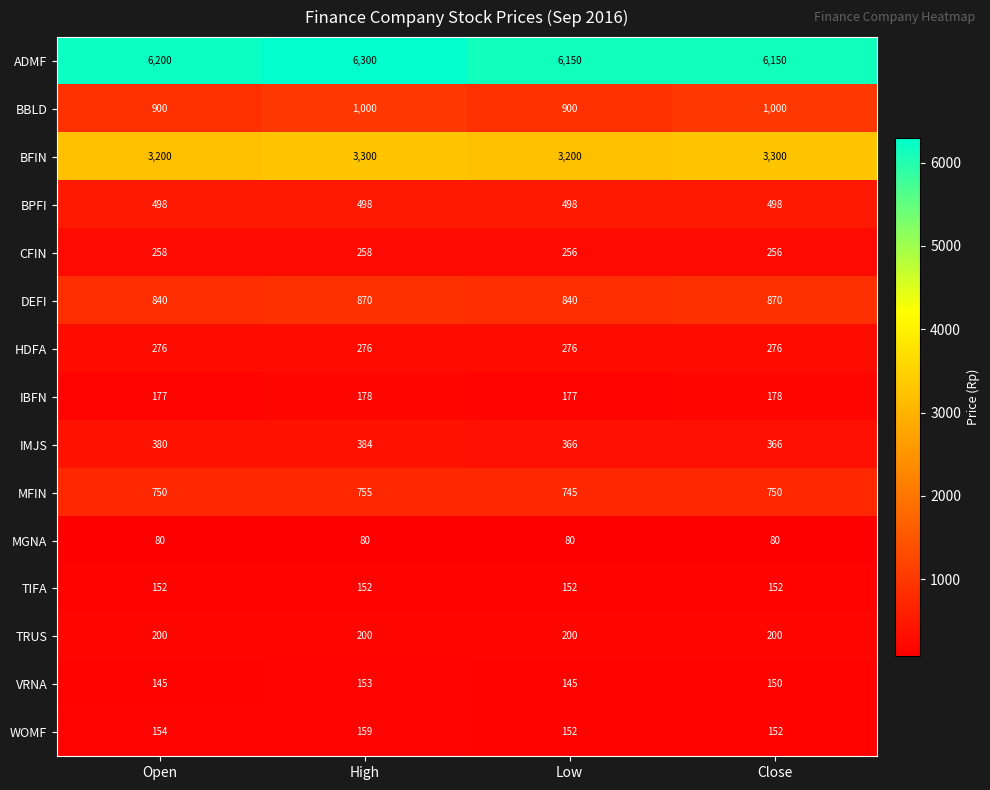

What is the approximate value of DEFI at Open?

840